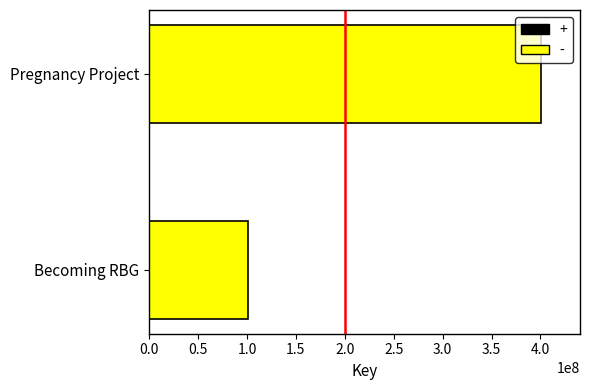

What is the sum of the values at Pregnancy Project and Becoming RBG?

501389137